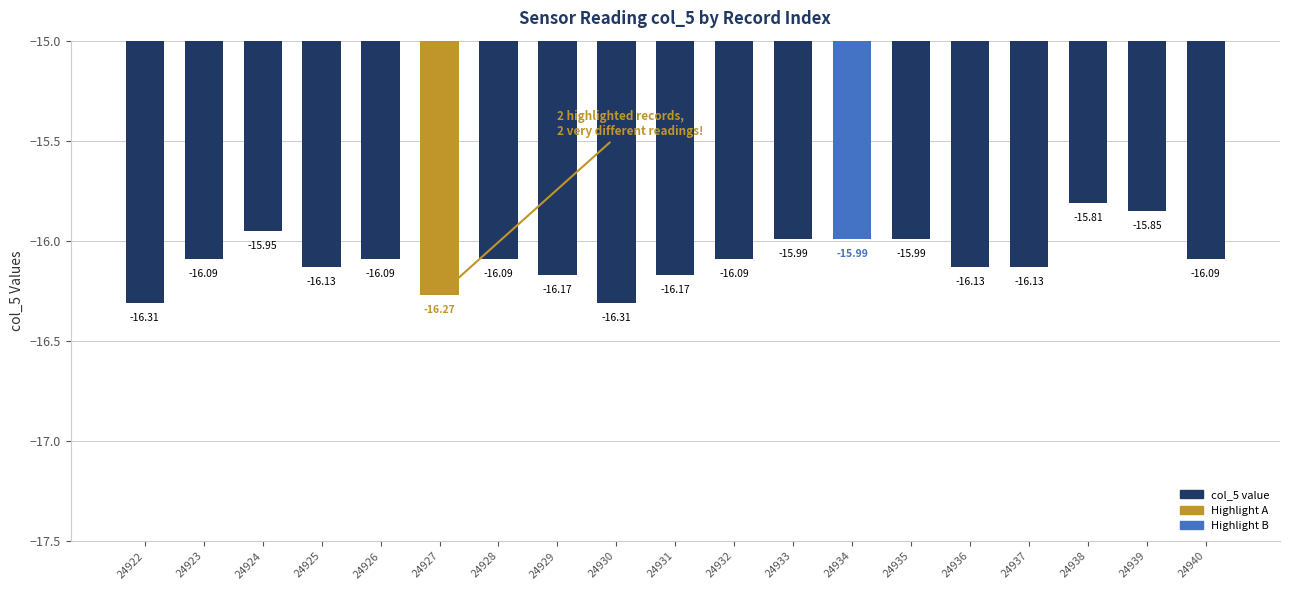

Reading left to right, what are all the values shown in this chart?

24922=-16.3	24923=-16.1	24924=-15.9	24925=-16.1	24926=-16.1	24927=-16.3	24928=-16.1	24929=-16.2	24930=-16.3	24931=-16.2	24932=-16.1	24933=-16.0	24934=-16.0	24935=-16.0	24936=-16.1	24937=-16.1	24938=-15.8	24939=-15.8	24940=-16.1